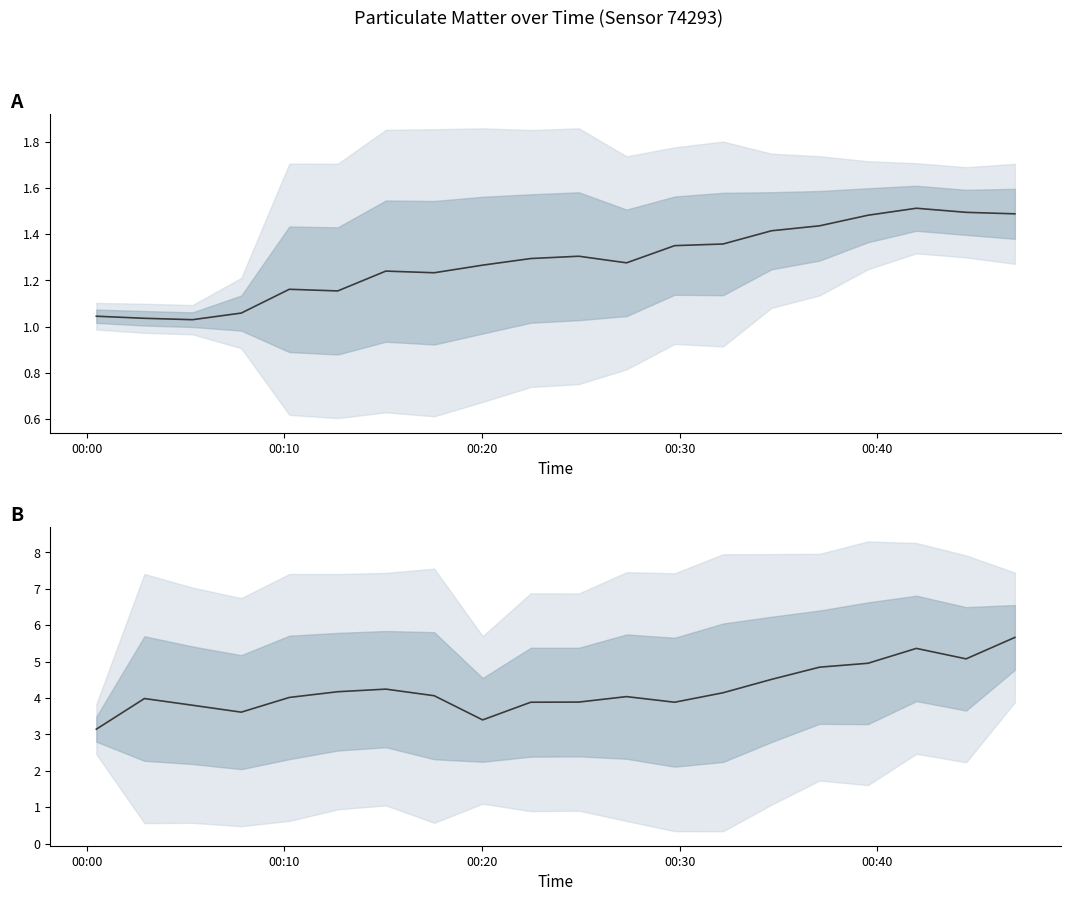

At how many categories does at least one series exceed 4?

12